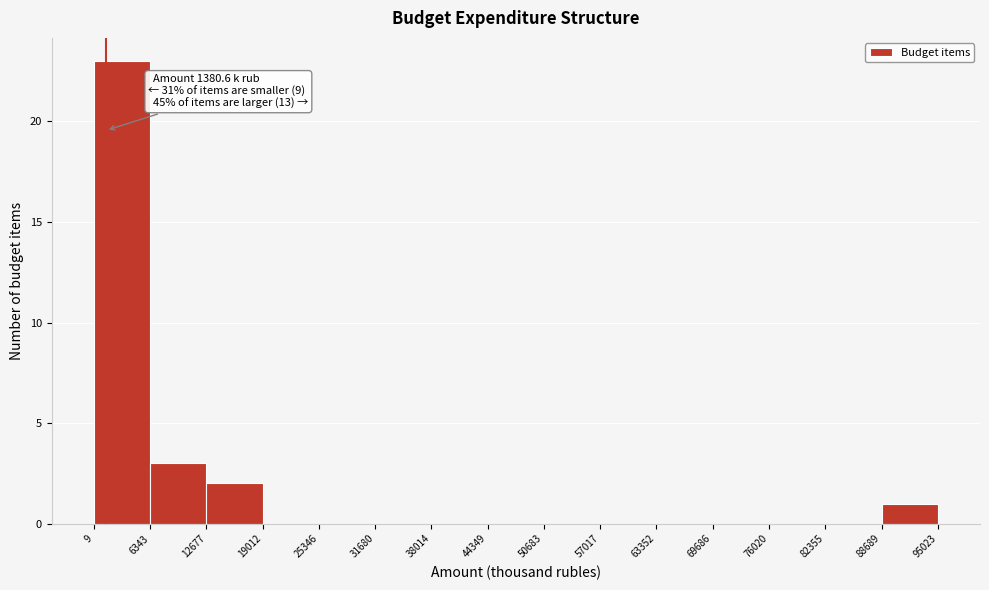

Which range on the x-axis has the tallest bar?

9 to 6343